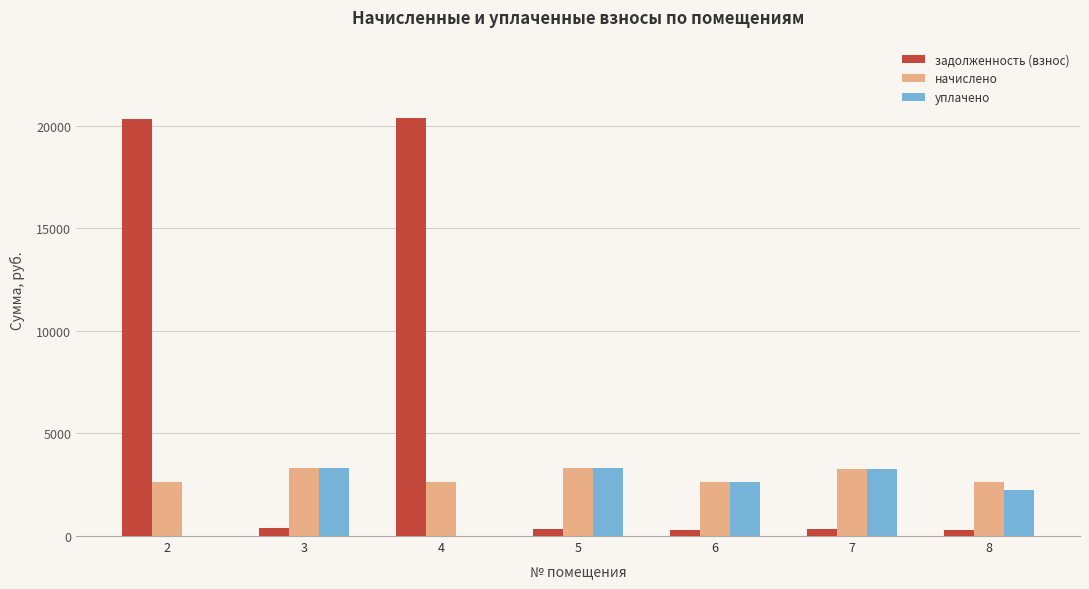

At which label does задолженность (взнос) first exceed 361?

2